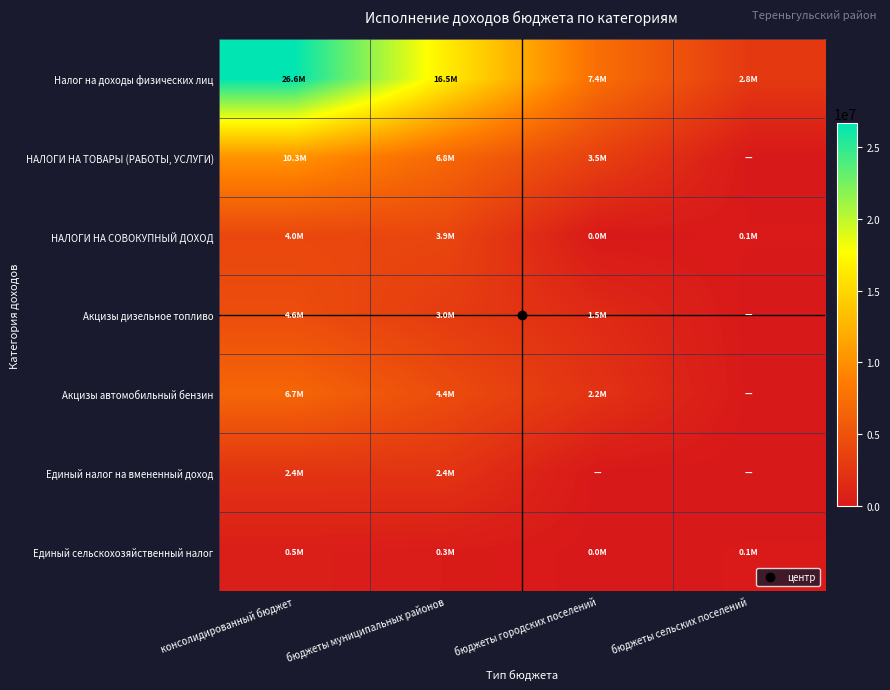

What is the total value across all series at бюджеты муниципальных районов?

37337706.6